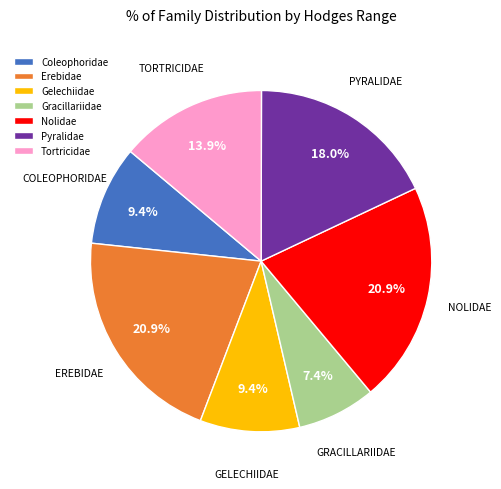

Which slice is the smallest?

Gracillariidae